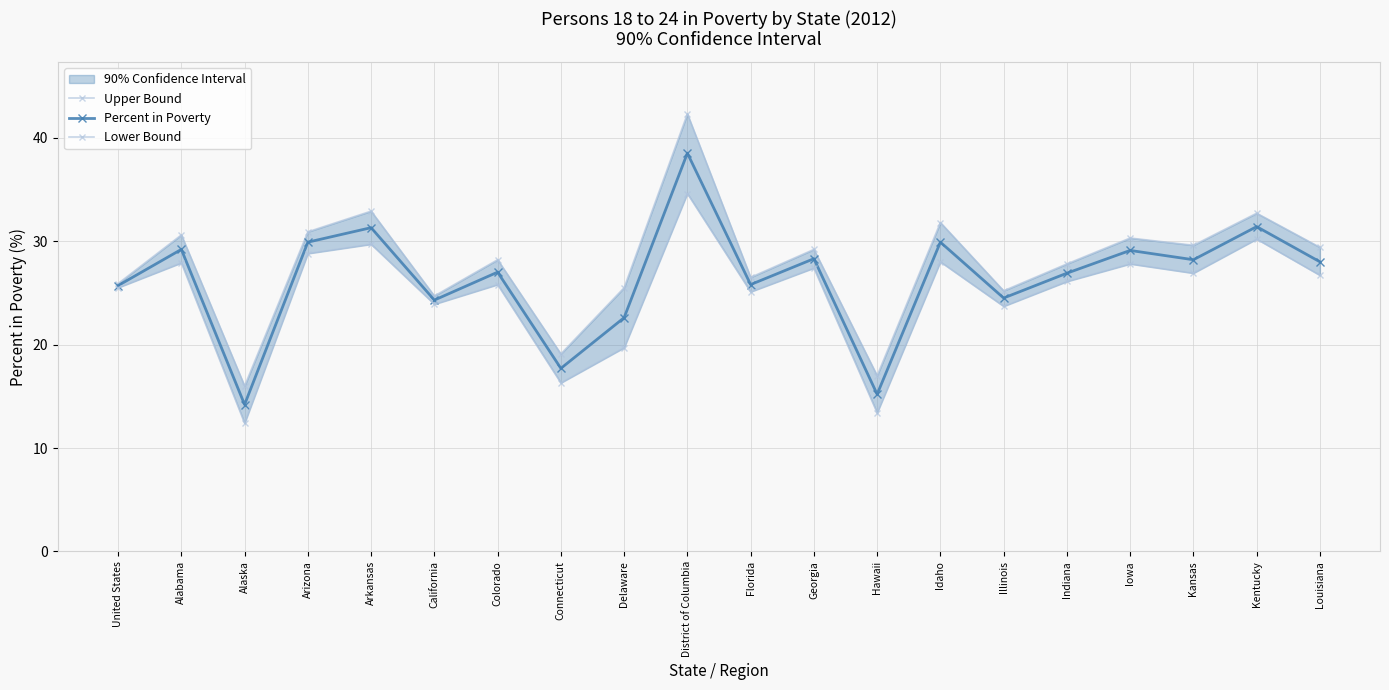

What is the highest value of the Percent in Poverty series?

38.5